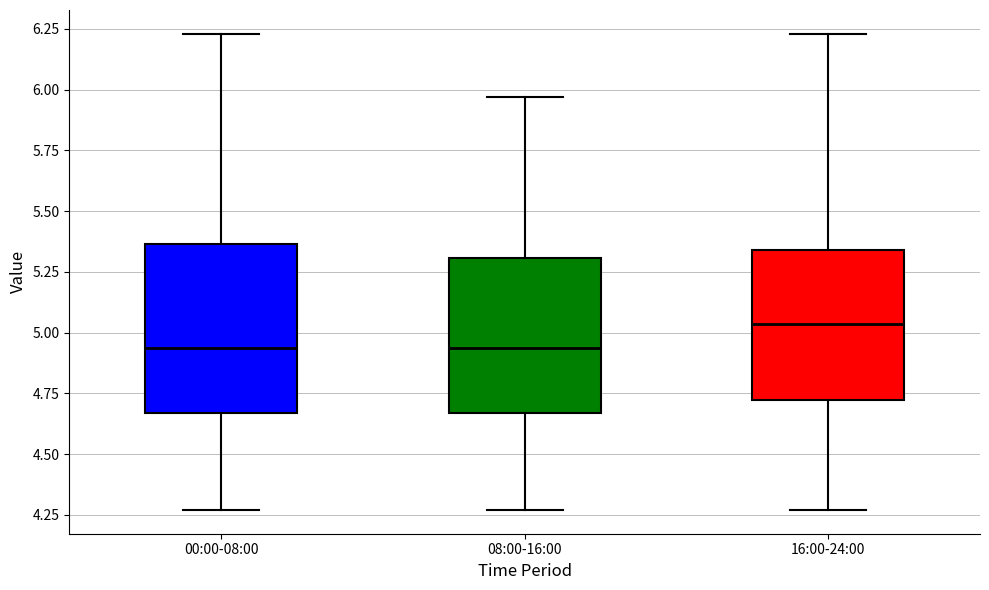

Reading left to right, read every box against the y-axis: the position of its median line, the range the box covers, and the ends of its whiskers. The values are not printed on the chart, so give them approximately, as read against the axis.

00:00-08:00: median 4.95, box 4.65 to 5.35, whiskers 4.25 to 6.25
08:00-16:00: median 4.95, box 4.65 to 5.30, whiskers 4.25 to 5.95
16:00-24:00: median 5.05, box 4.70 to 5.35, whiskers 4.25 to 6.25